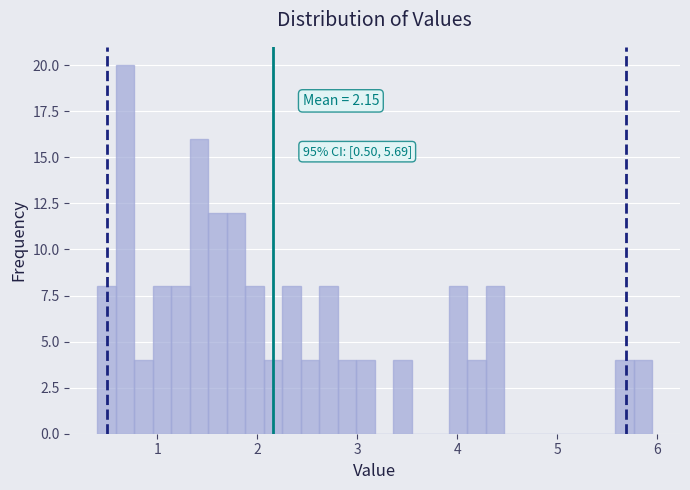

Around what value on the x-axis is the tallest bar? Give the approximate position of its centre, as read against the axis.

0.7